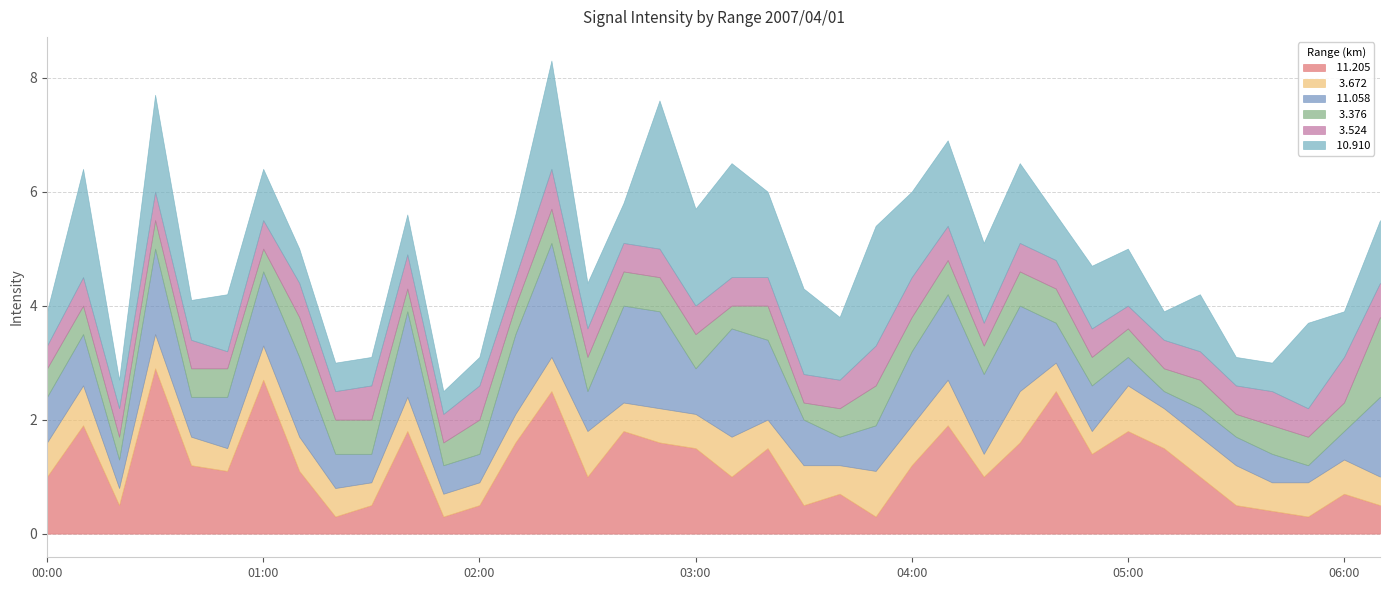

What is the greatest value displayed?

2.9